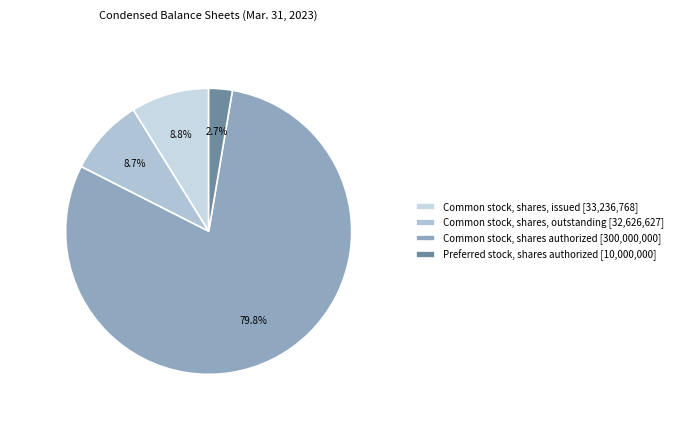

What percentage is the Common stock, shares authorized slice, to the nearest percent?

80%